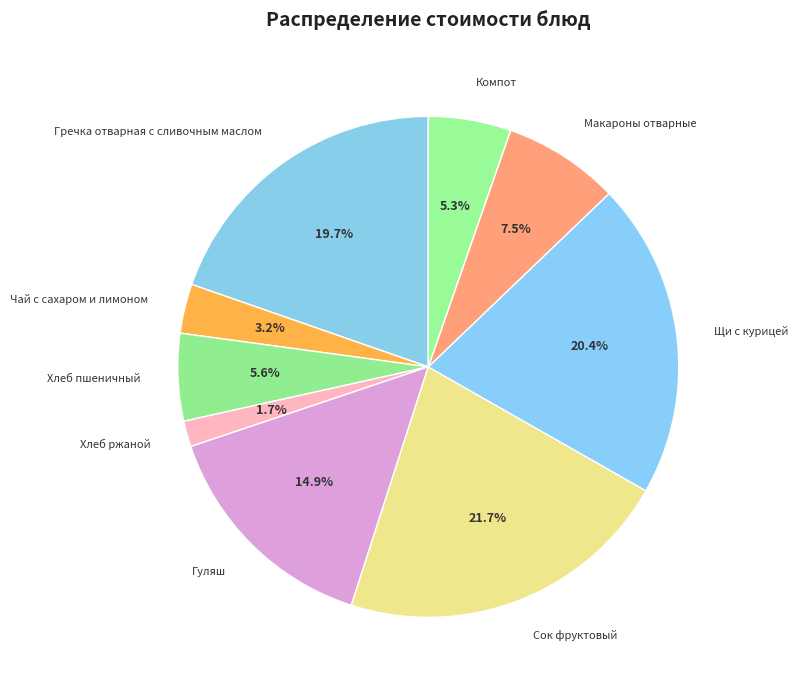

What percentage is the Гречка отварная с сливочным маслом slice, to the nearest percent?

20%